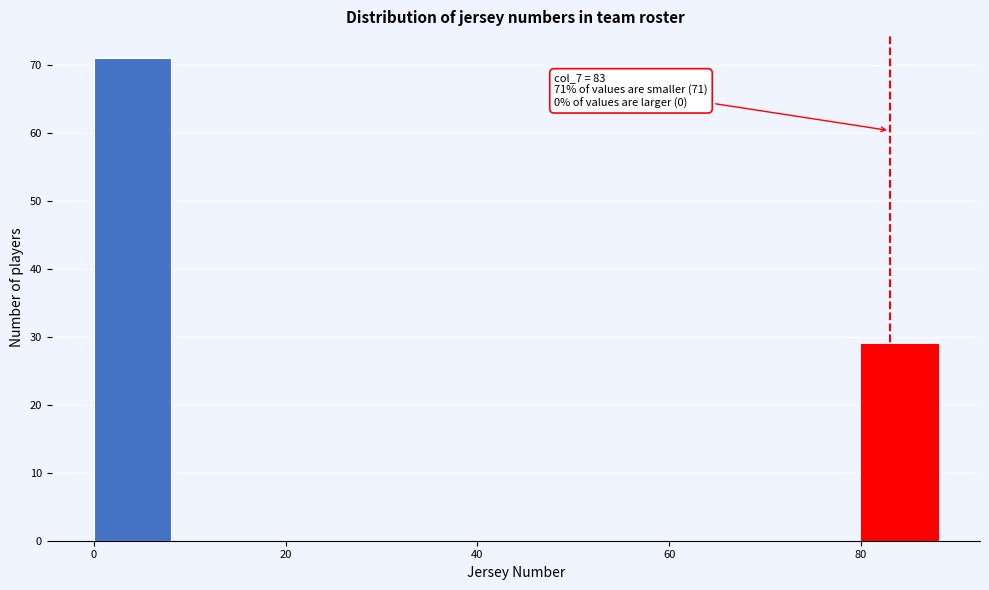

Which range on the x-axis has the tallest bar?

0 to 8